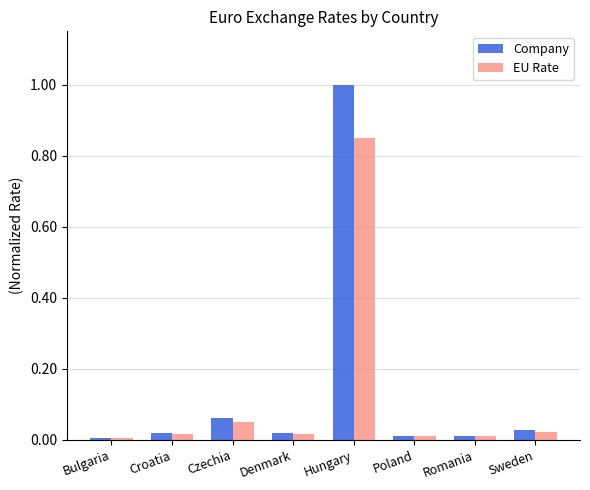

Rank the series by their average value, from highest to lowest.

Company, EU Rate